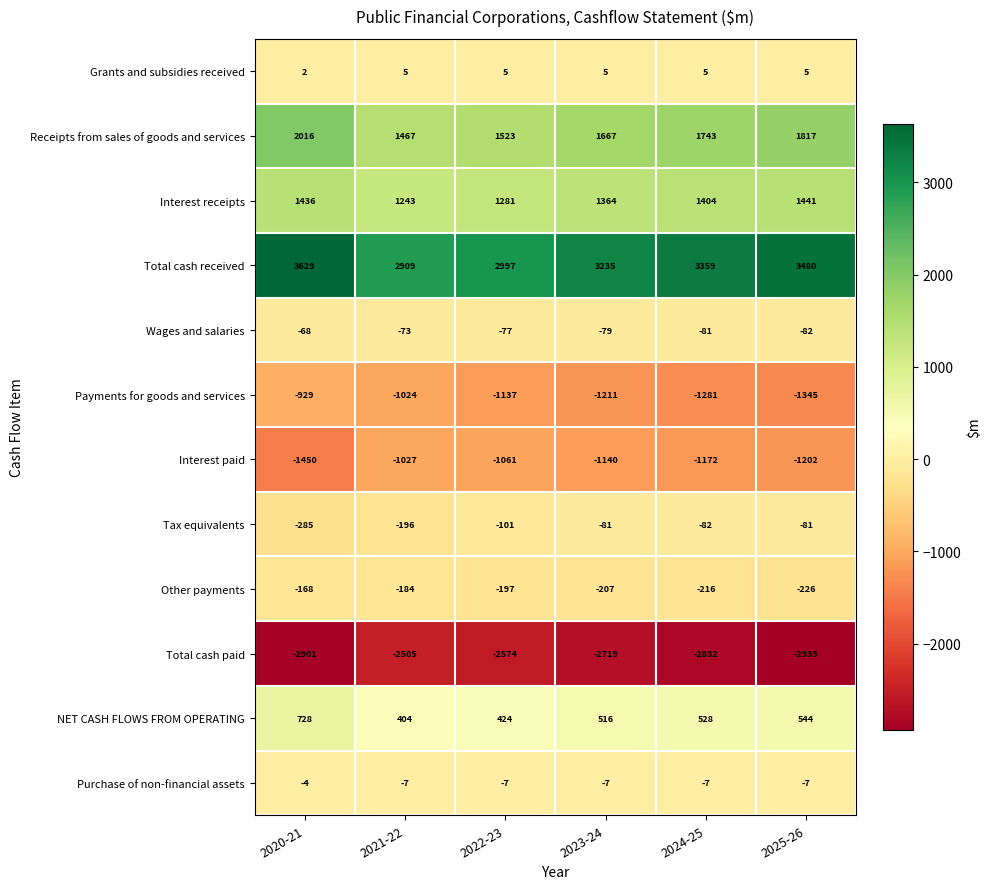

What is the spread (max minus min) of values at 2025-26?

6415